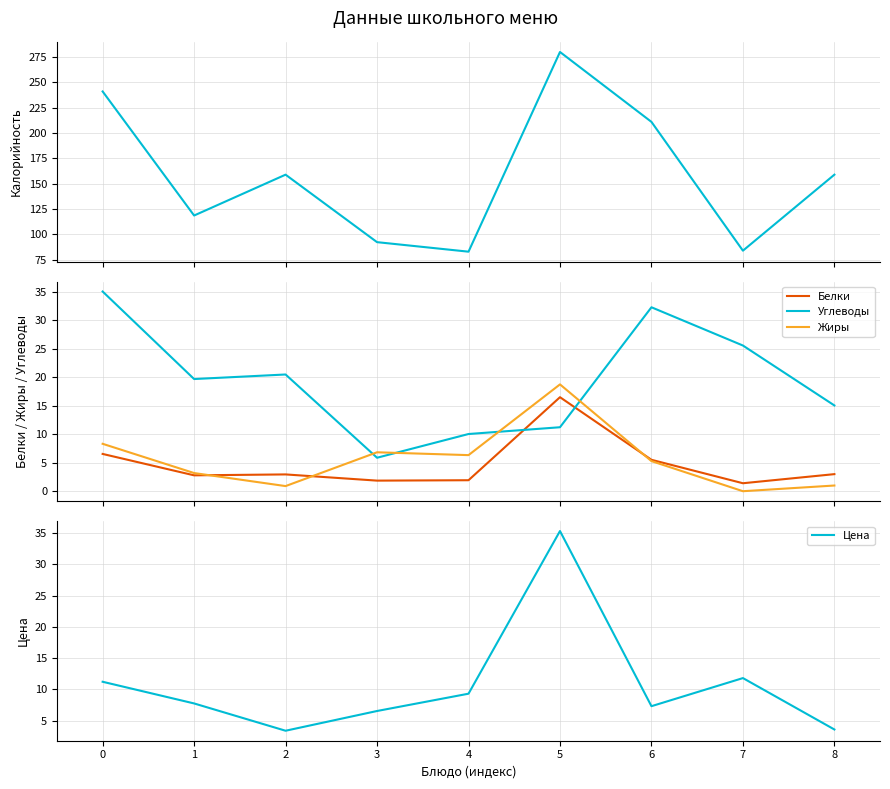

Is it true that Калорийность equals 118.6 at 6?

False